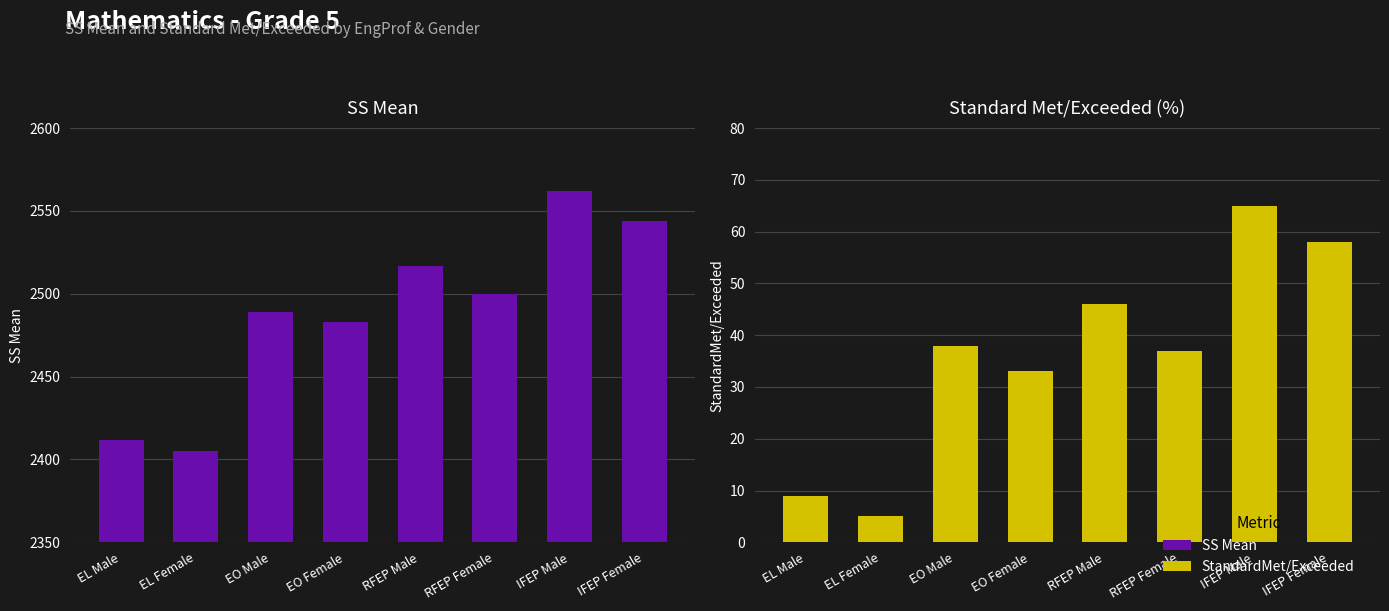

Rank the series by their average value, from lowest to highest.

StandardMet/Exceeded, SS Mean